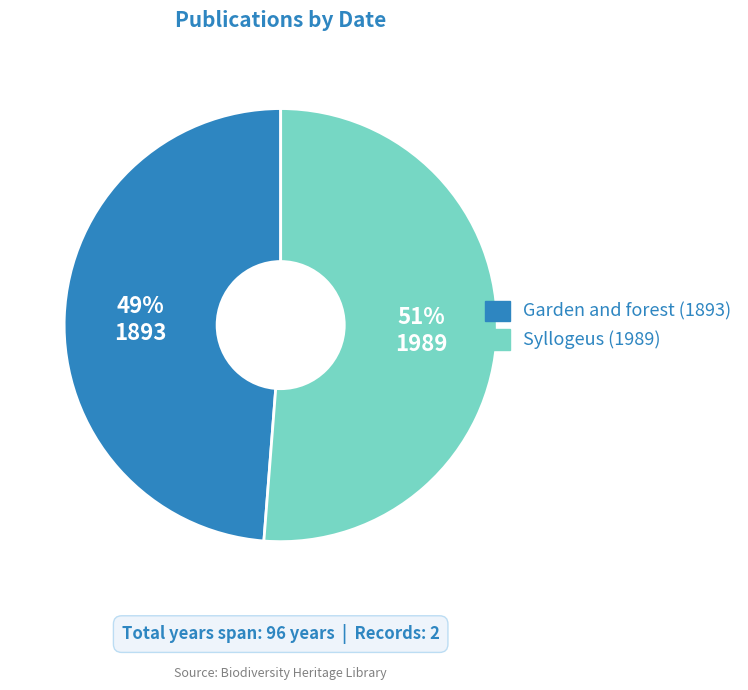

The Garden and forest (1893) slice represents 63% of the pie. True or false?

False